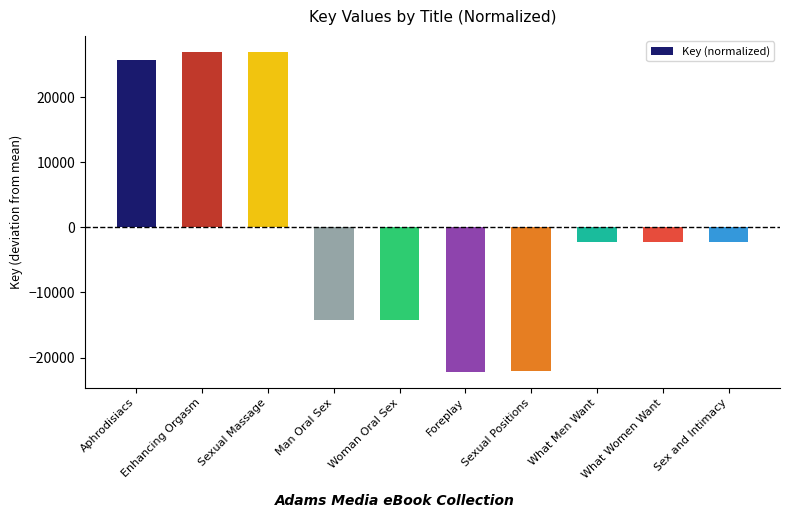

True or false: the data shows -2223.5 at What Men Want.

True